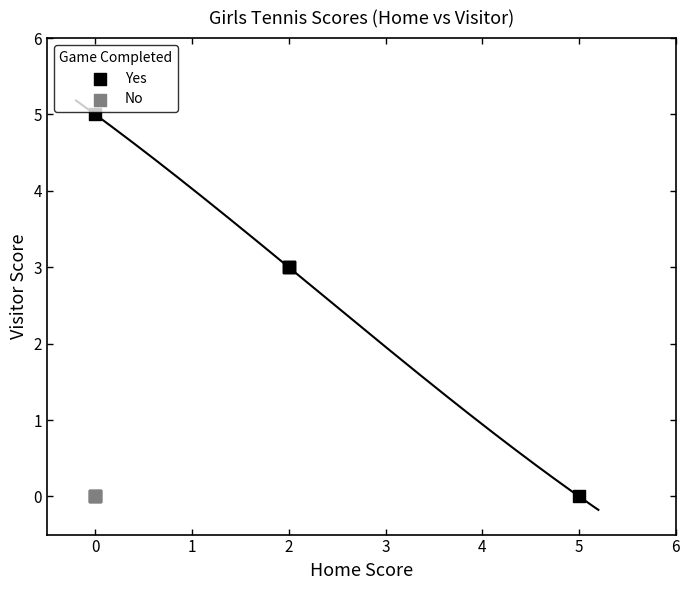

What are all the series names shown in the legend?

Yes, No